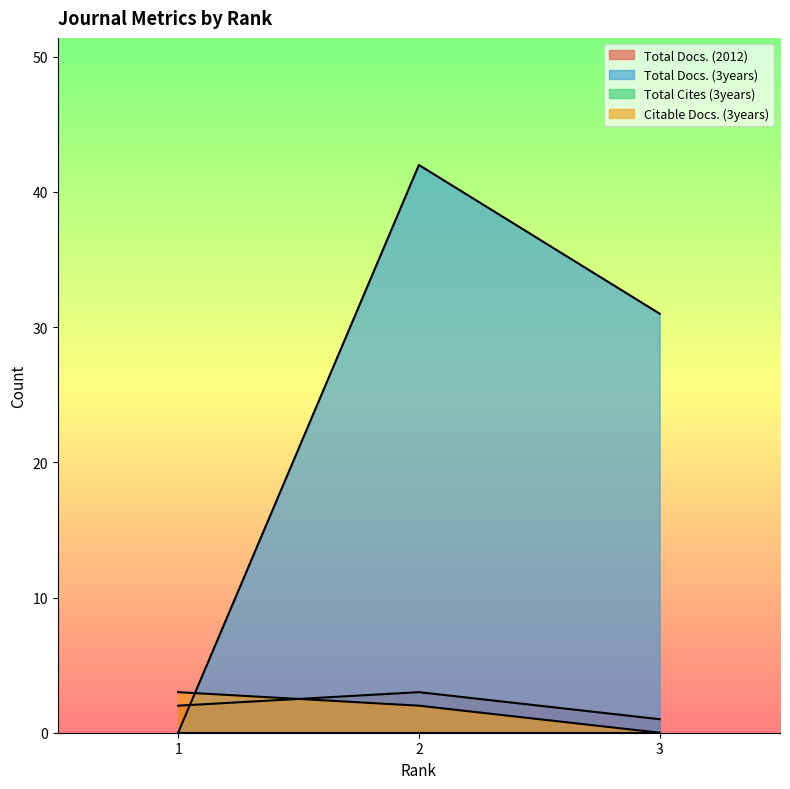

Between 1 and 2, which series saw the biggest shift?

Total Docs. (3years)